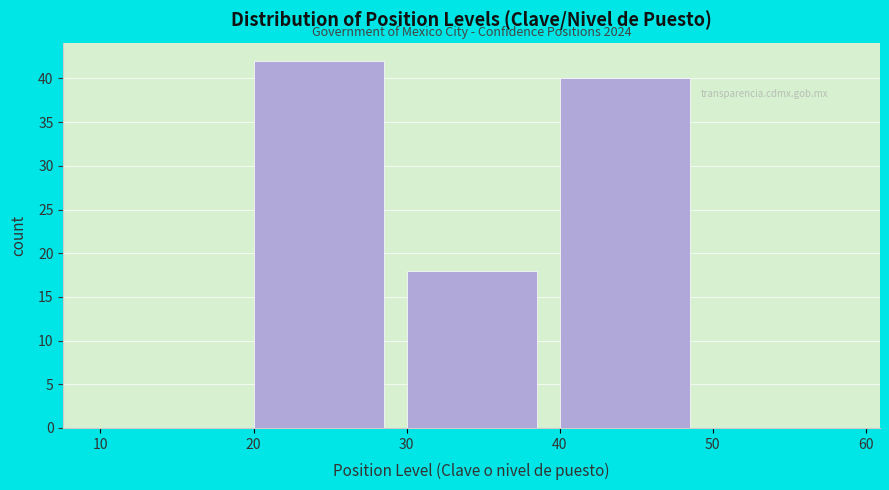

Over which range of the x-axis is the bar tallest?

20 to 30